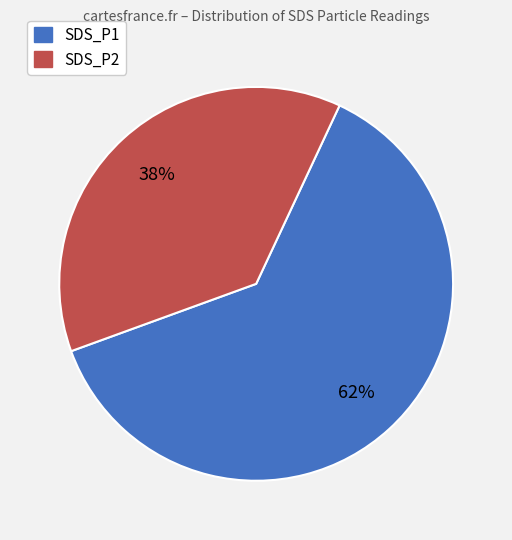

Count the number of slices in the pie.

2